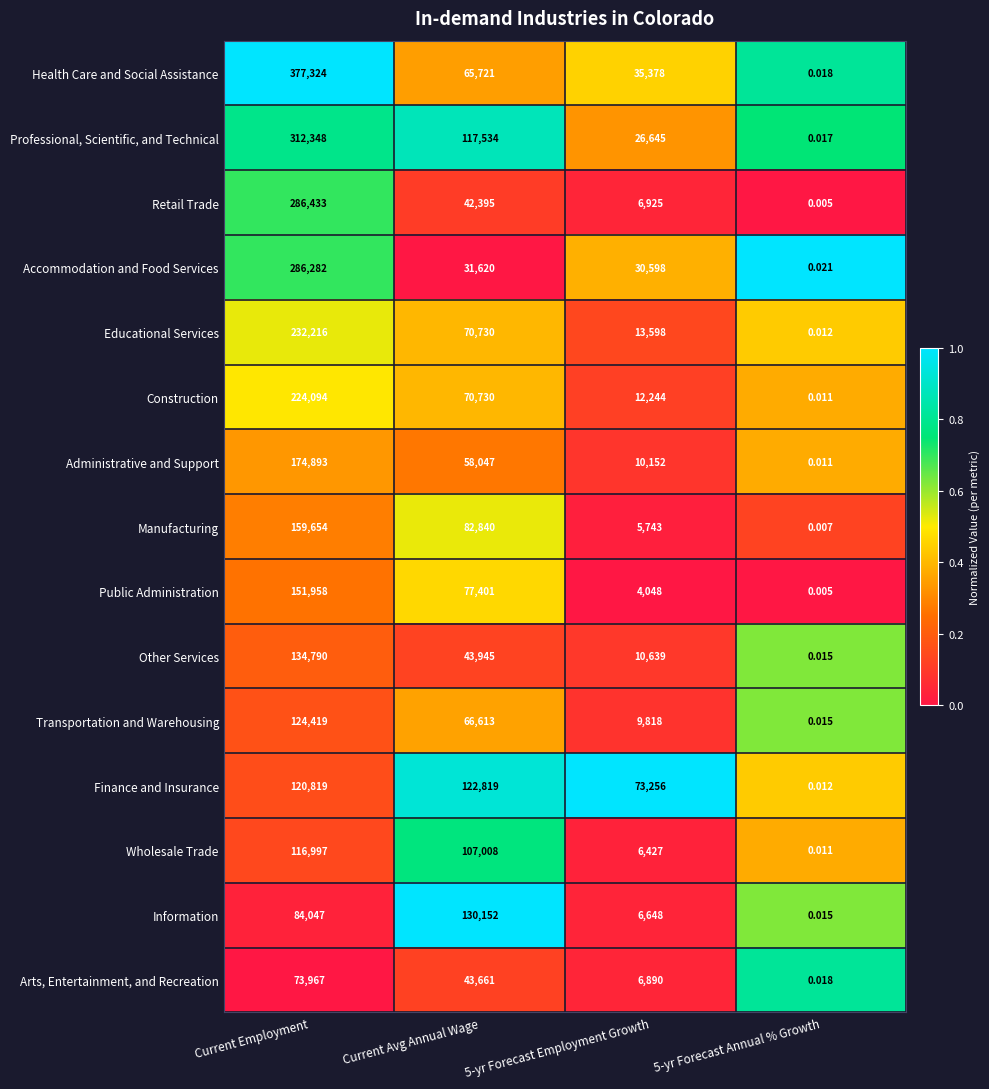

Where is Arts, Entertainment, and Recreation nearest to the value 36983?

Current Avg Annual Wage